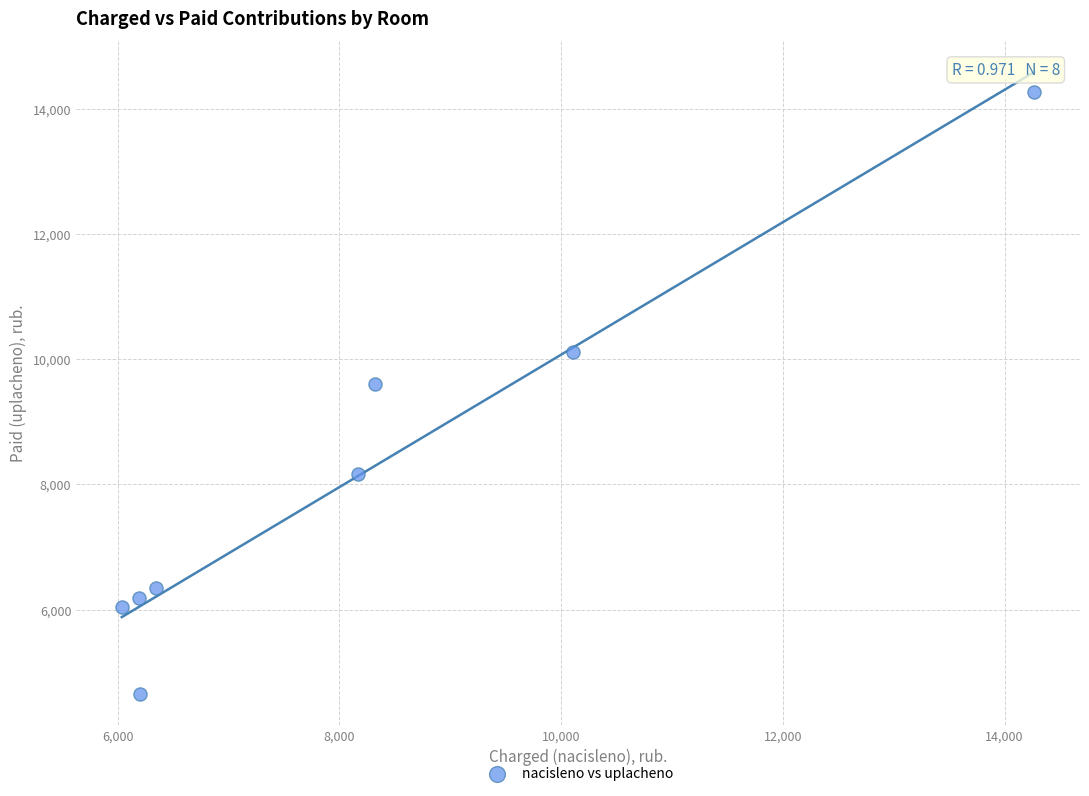

What Y value in the scatter plot is closest to 9464?

9604.2